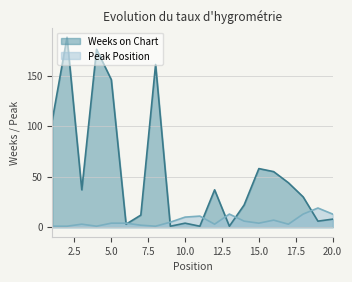

Which series has the largest total across all categories?

Weeks on Chart